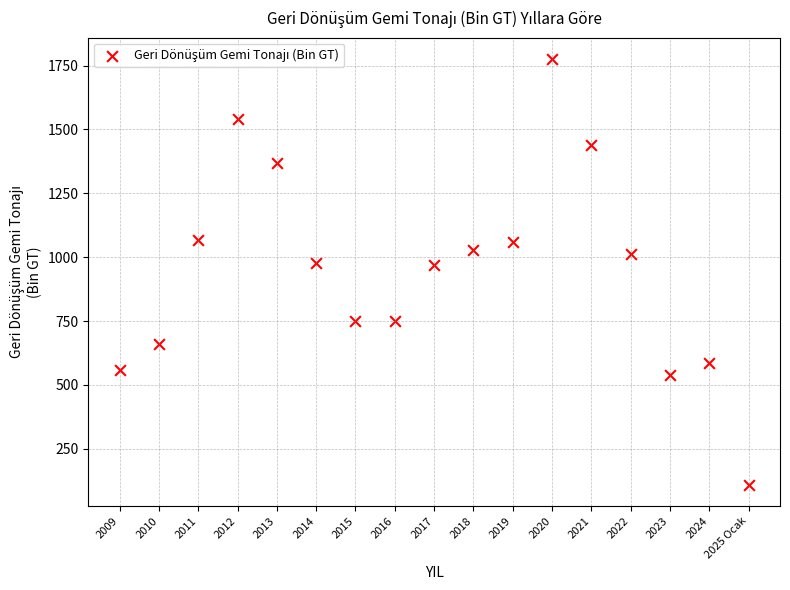

What is the range of Y values (max minus min)?

1666.0